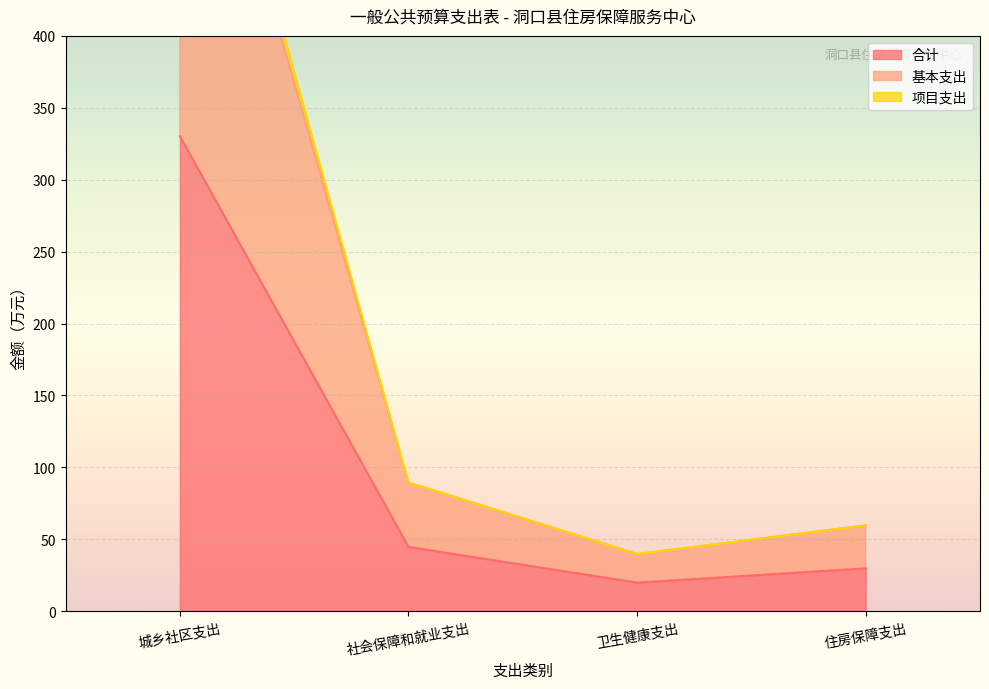

Which series has the largest total across all categories?

项目支出